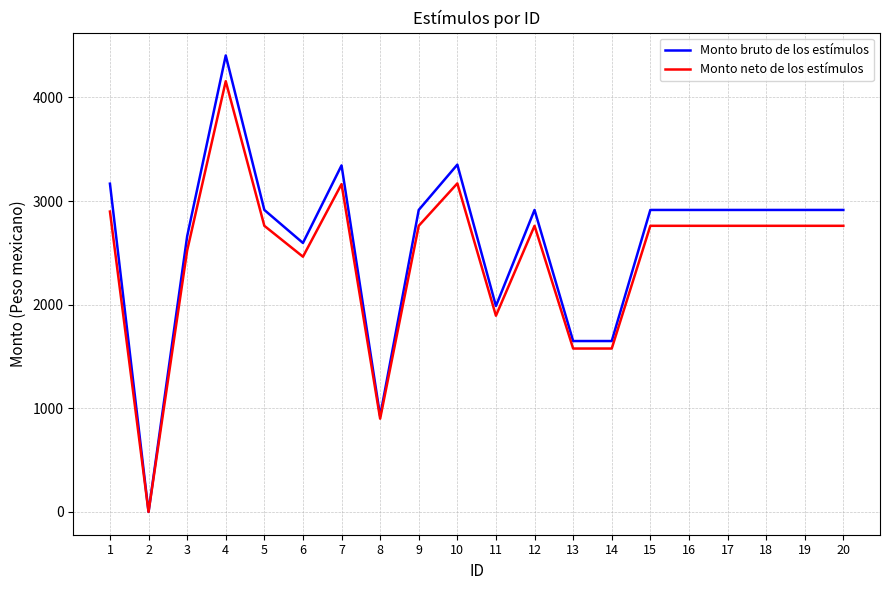

The value of Monto bruto de los estímulos at 6 is 1327.4. True or false?

False